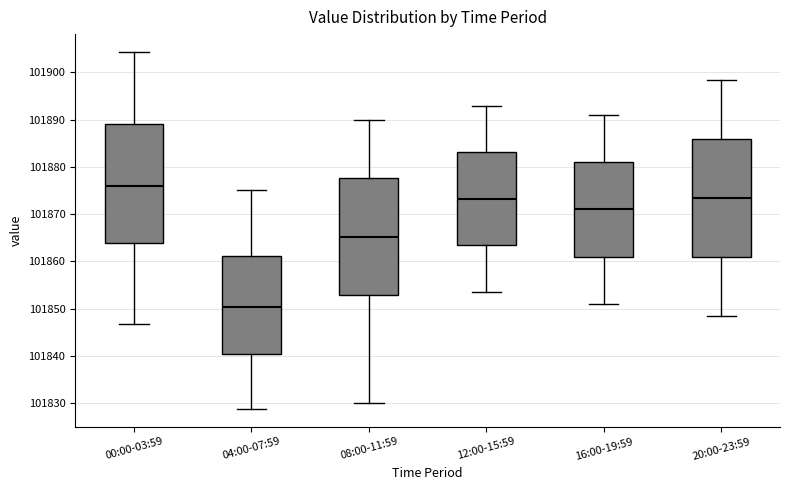

Reading left to right, transcribe this box plot: for each box, give where its median line is, the range the box spans, and where its two whiskers end, as read against the y-axis. The values are not printed on the chart, so give them approximately, as read against the axis.

00:00-03:59: median 101876, box 101864 to 101889, whiskers 101847 to 101904
04:00-07:59: median 101850, box 101840 to 101861, whiskers 101829 to 101875
08:00-11:59: median 101865, box 101853 to 101878, whiskers 101830 to 101890
12:00-15:59: median 101873, box 101863 to 101883, whiskers 101854 to 101893
16:00-19:59: median 101871, box 101861 to 101881, whiskers 101851 to 101891
20:00-23:59: median 101874, box 101861 to 101886, whiskers 101849 to 101899